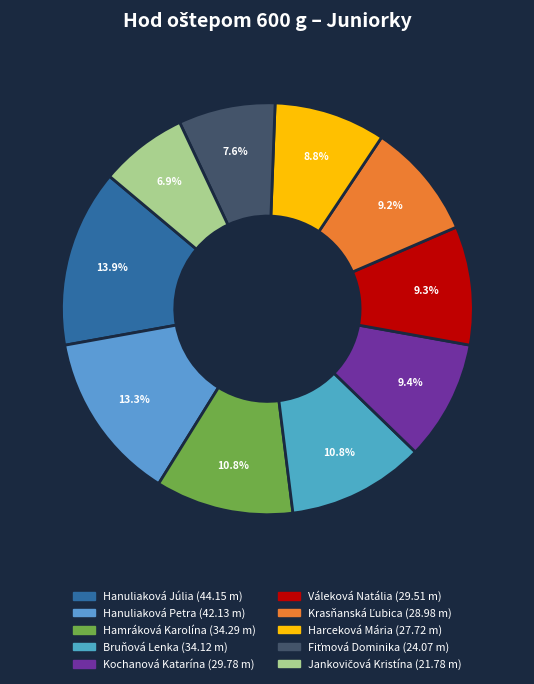

Which slice is the largest?

Hanuliaková Júlia